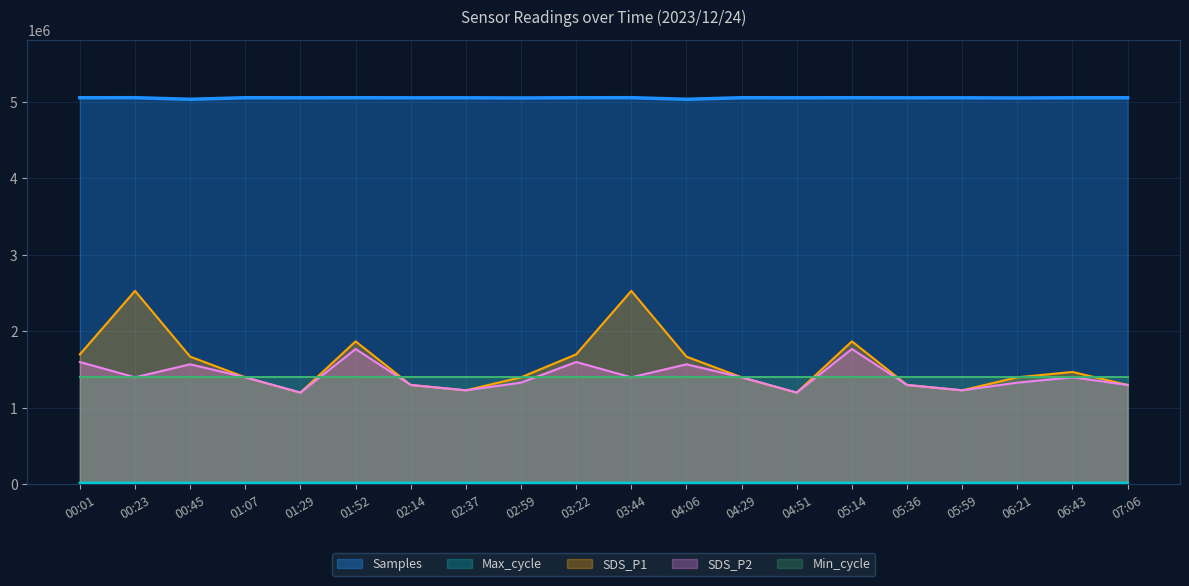

True or false: SDS_P2 and Max_cycle intersect in this chart.

False